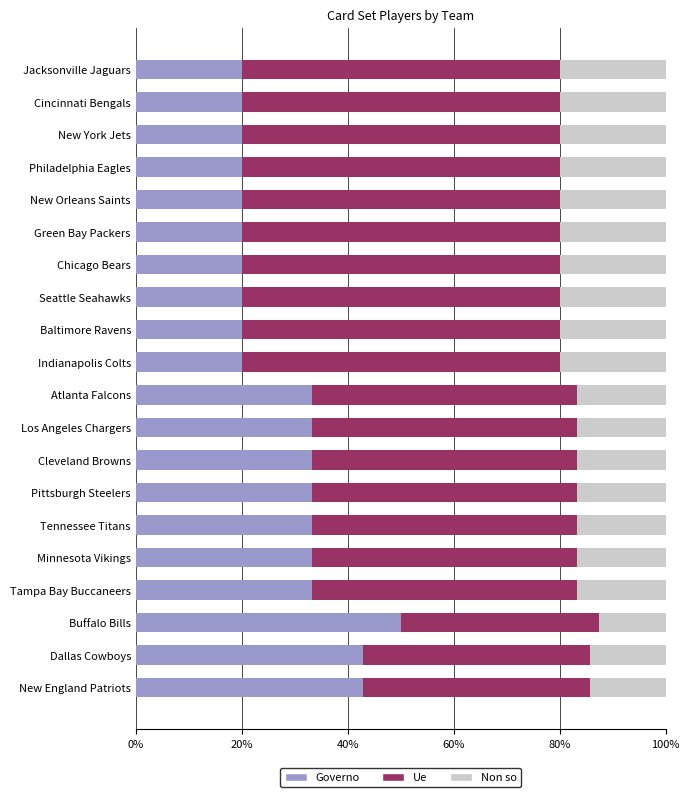

Which category has the highest value in the Governo series?

Buffalo Bills